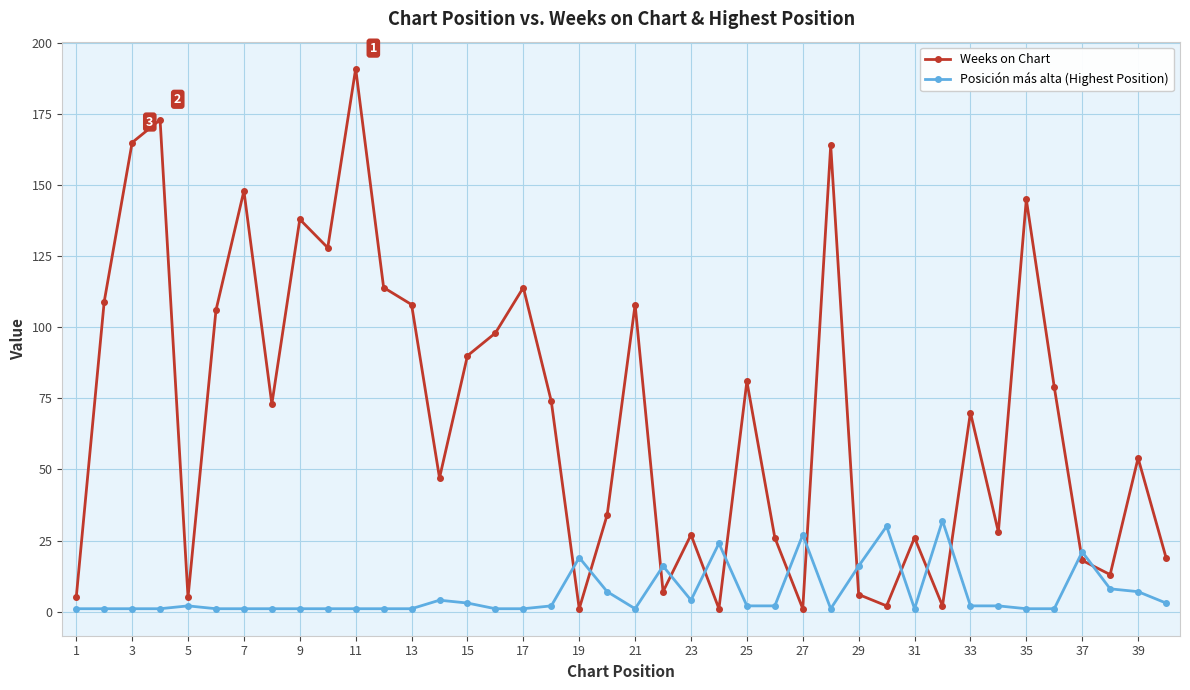

Is this an area chart (filled region under the line)?

No